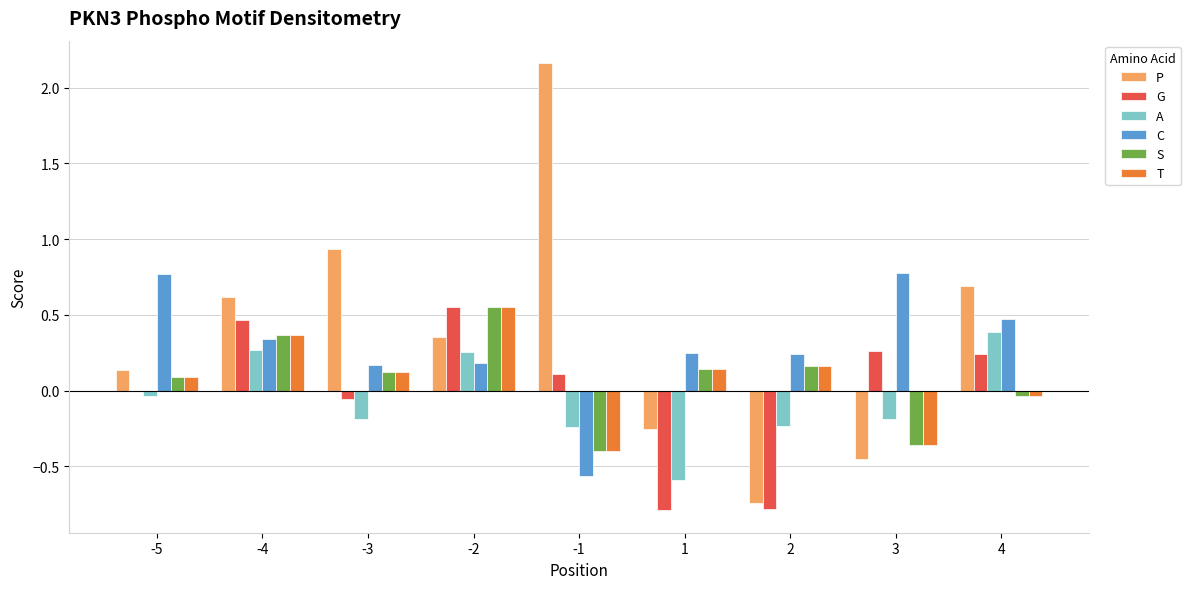

At which label does T first exceed 0?

-5